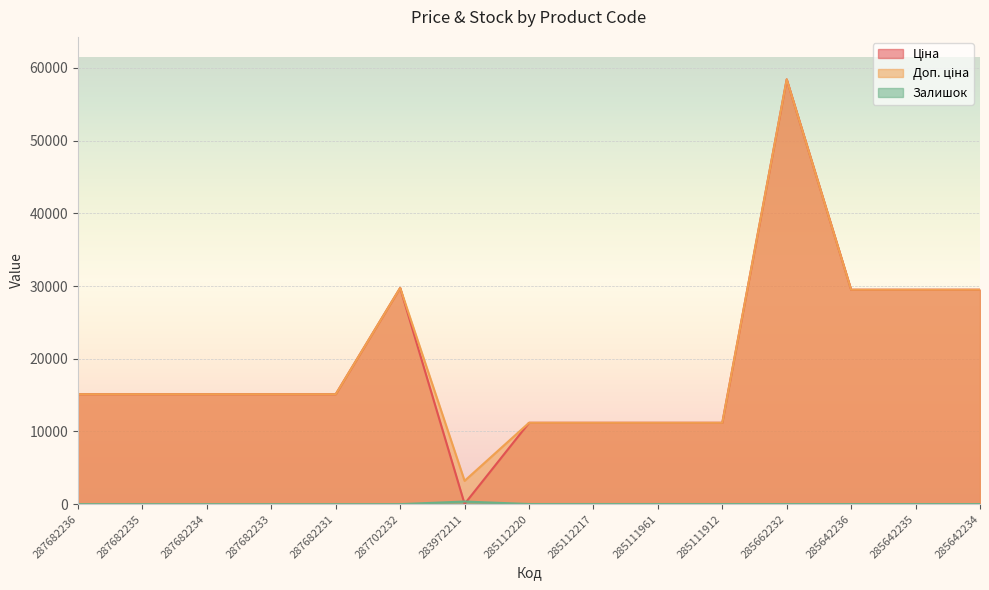

Read the Доп. ціна value at 287682233.

15120.0